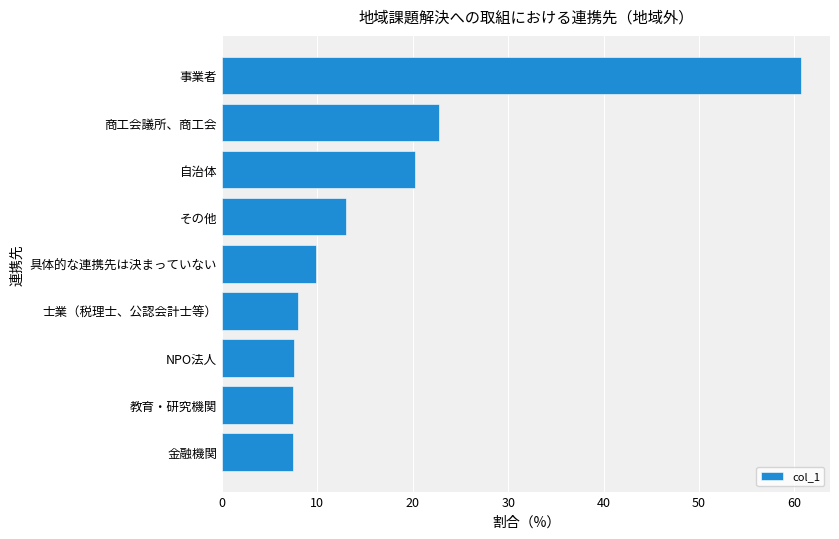

What is the sum of all values?

157.1